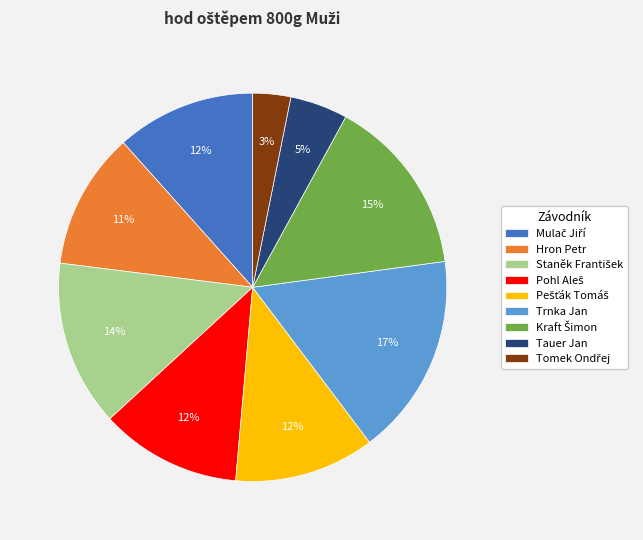

The Hron Petr slice represents 17% of the pie. True or false?

False